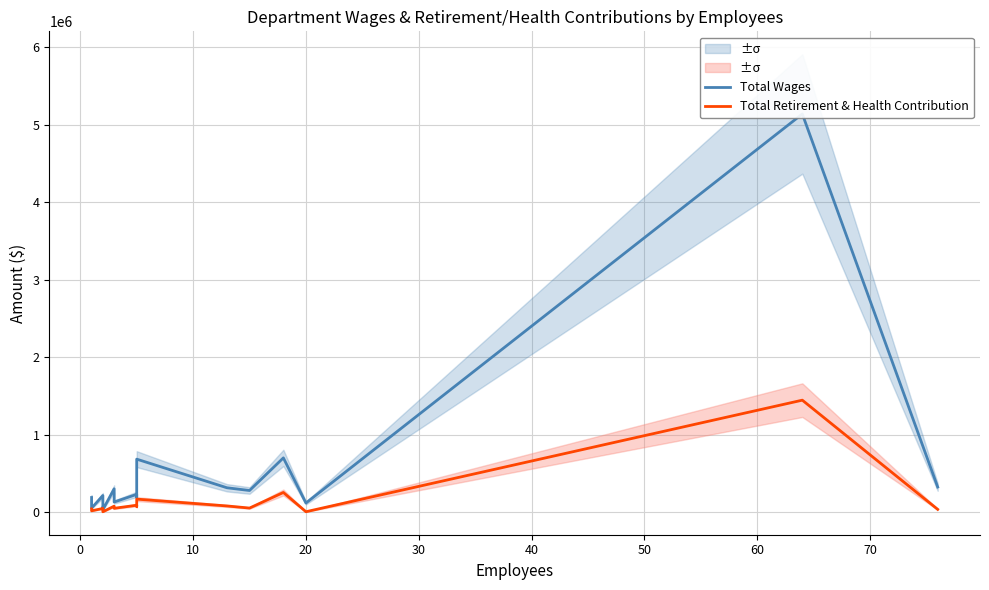

Rank the series at 10 from highest to lowest value.

Total Wages, Total Retirement & Health Contribution